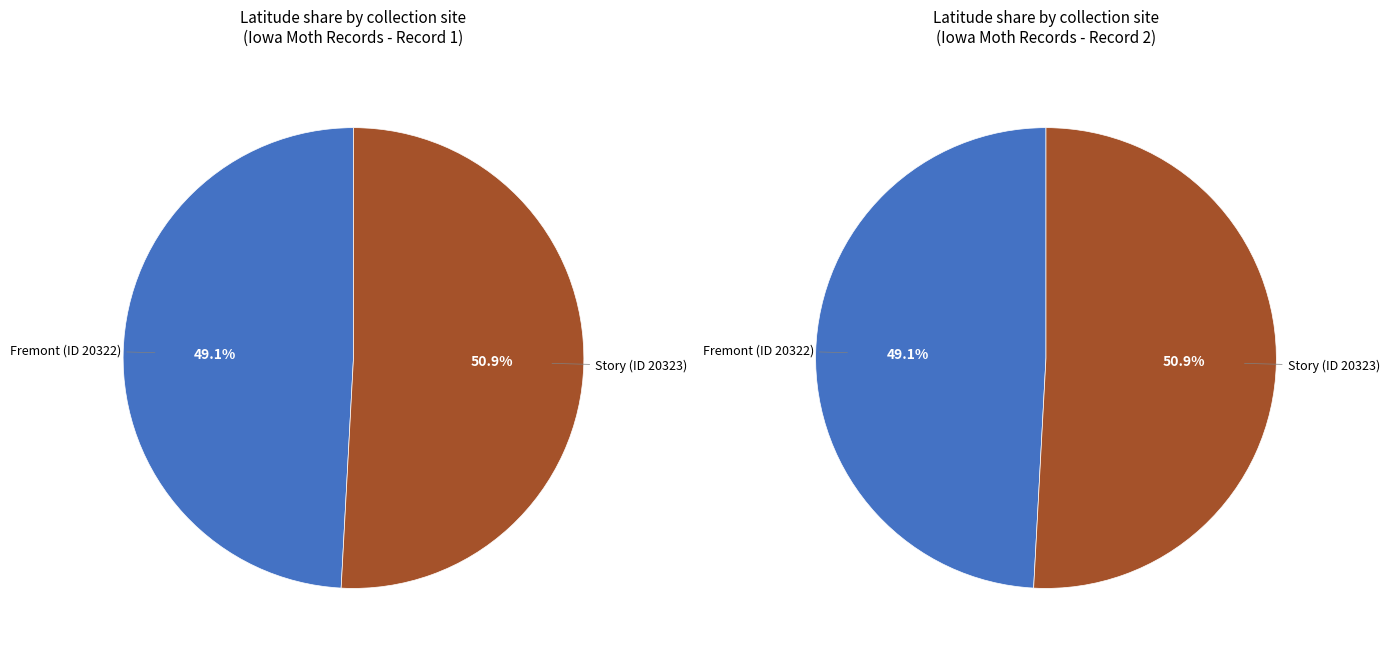

Rank the categories by value from lowest to highest.

Fremont (ID 20322), Story (ID 20323)